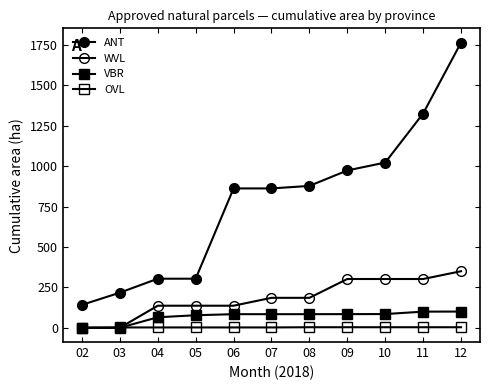

How many lines are shown in the chart?

4